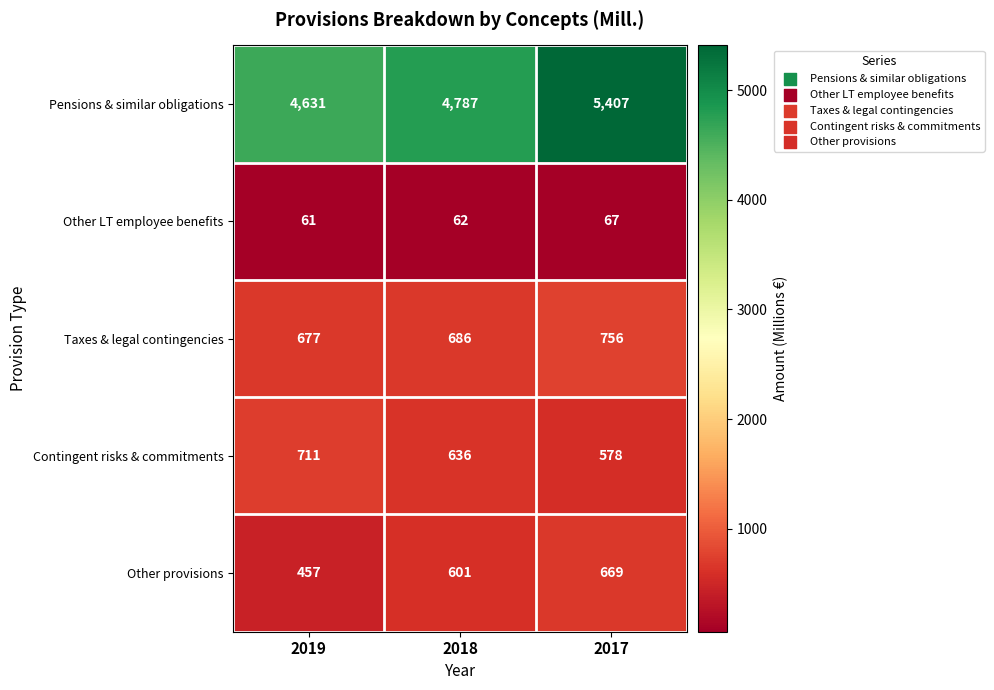

True or false: Other provisions has a value of 1072 at 2018.

False